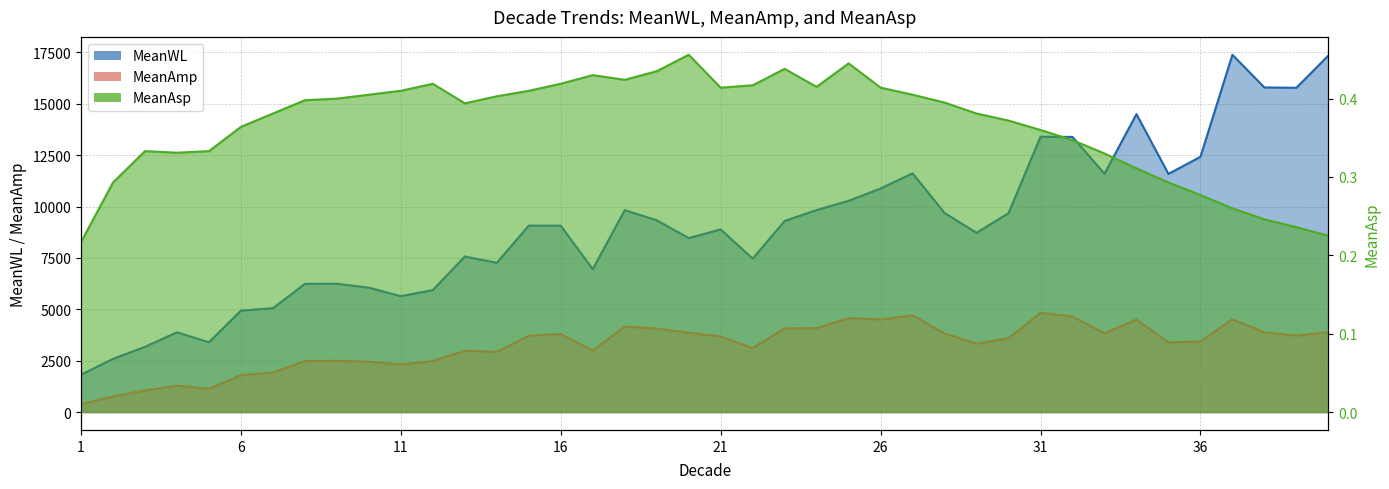

Between 9 and 38, which is larger?

38